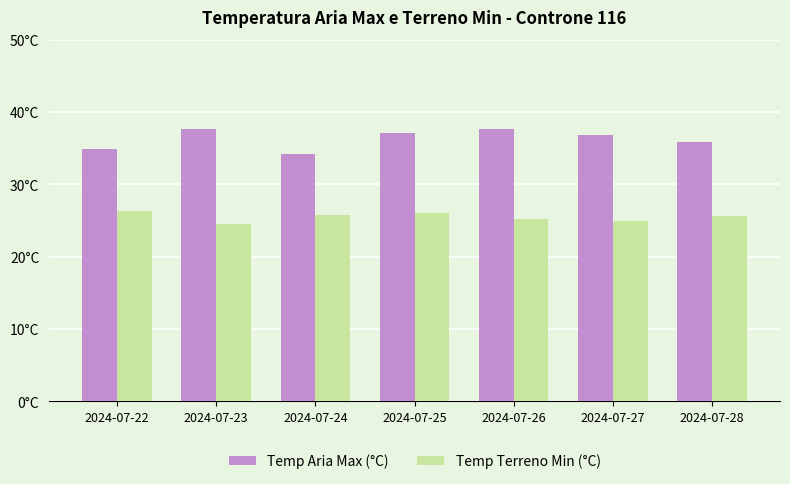

What are all the series names shown in the legend?

Temp Aria Max (°C), Temp Terreno Min (°C)